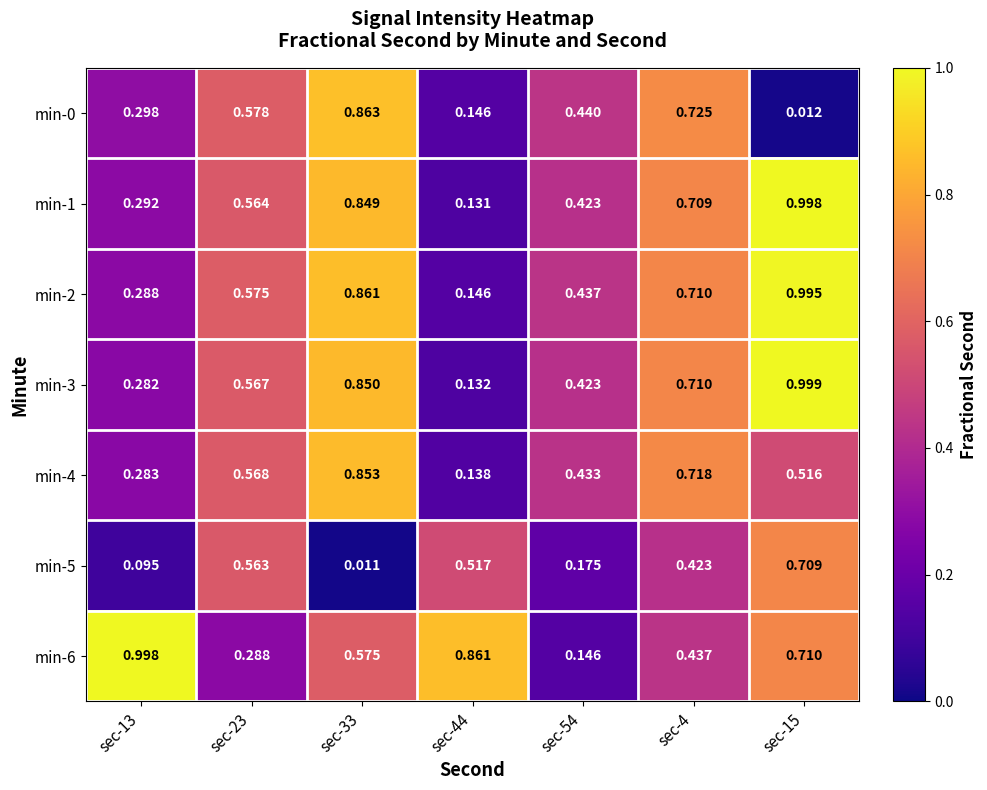

Is the value of min-2 at sec-44 greater than the value of min-3 at sec-54?

No